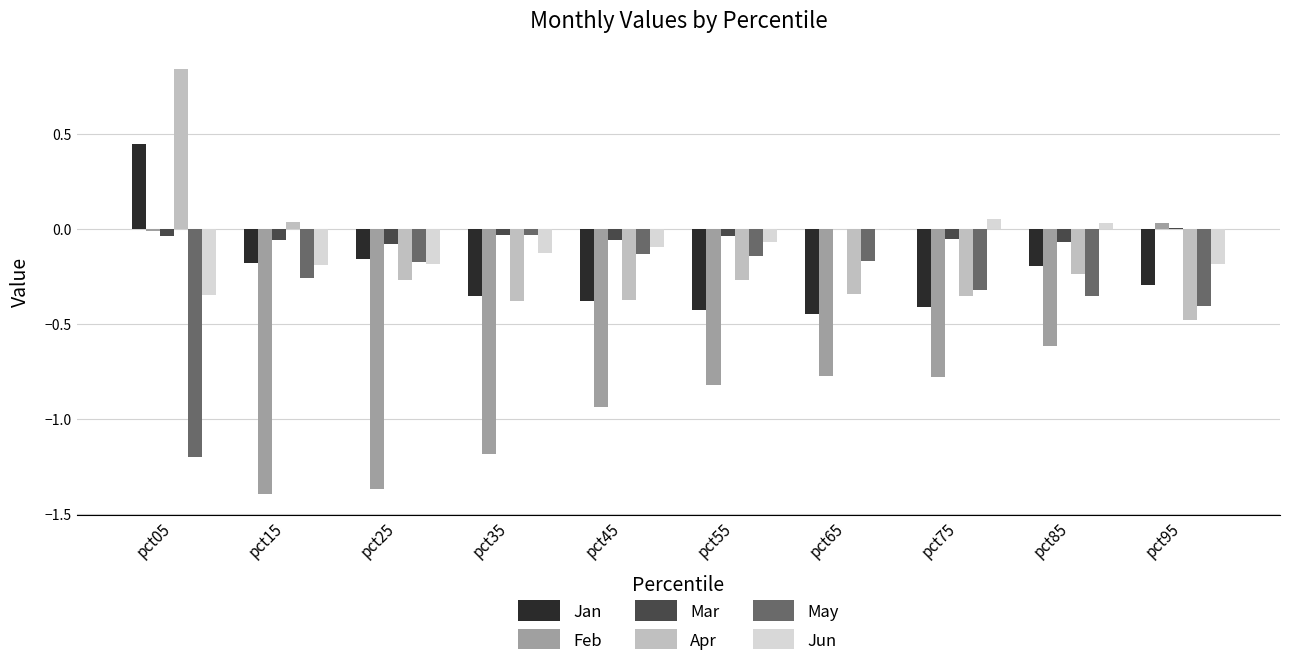

At which label does Jan reach its peak?

pct05